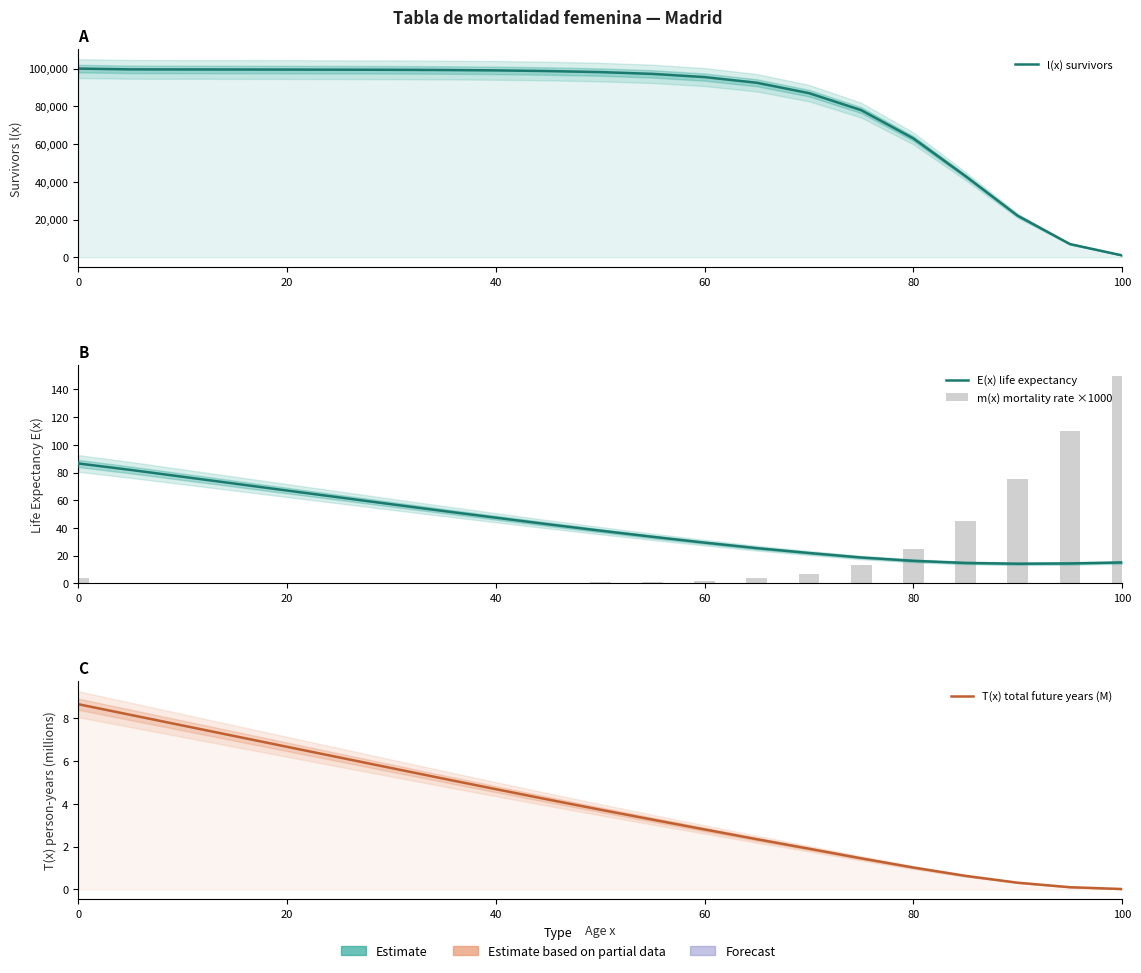

The T(x) total future years (M) series shows 0.3 at 17. True or false?

False